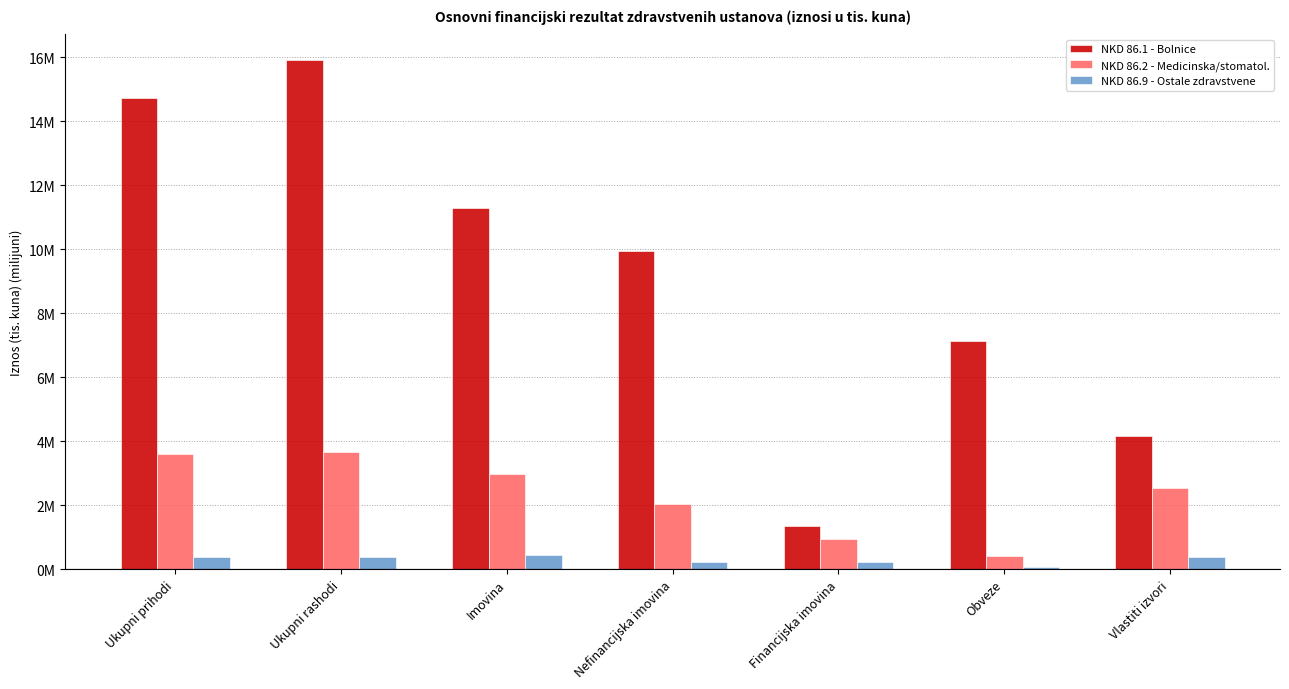

What value does the NKD 86.9 - Ostale zdravstvene series have at Financijska imovina?

0.2